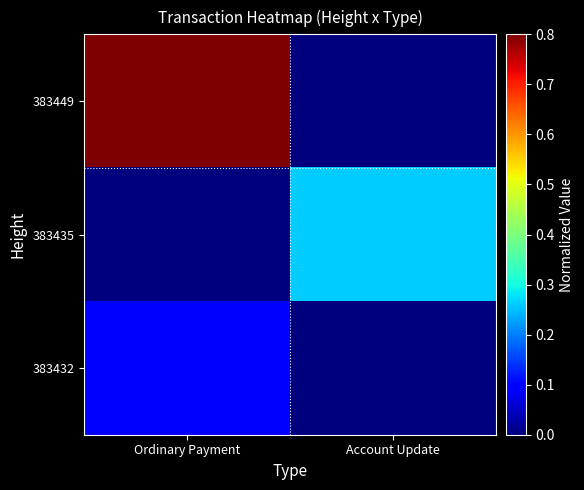

At which category does the chart reach its peak across all series?

Ordinary Payment